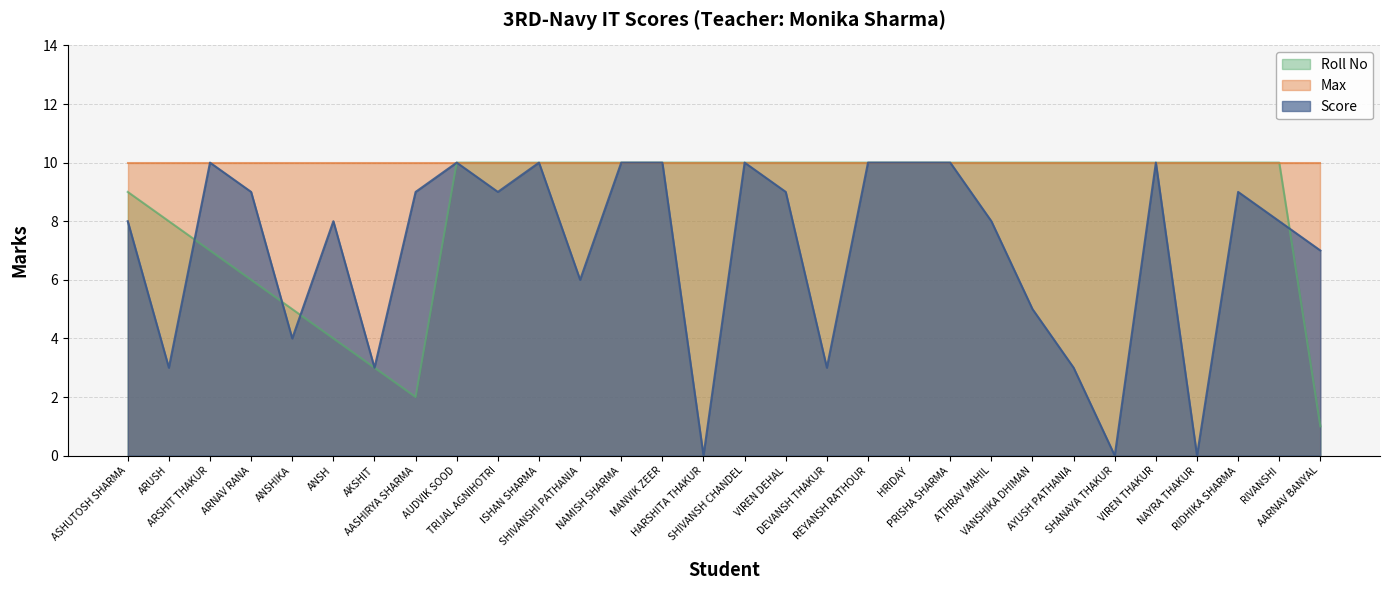

What is the label of the 2nd point from the left?

ARUSH